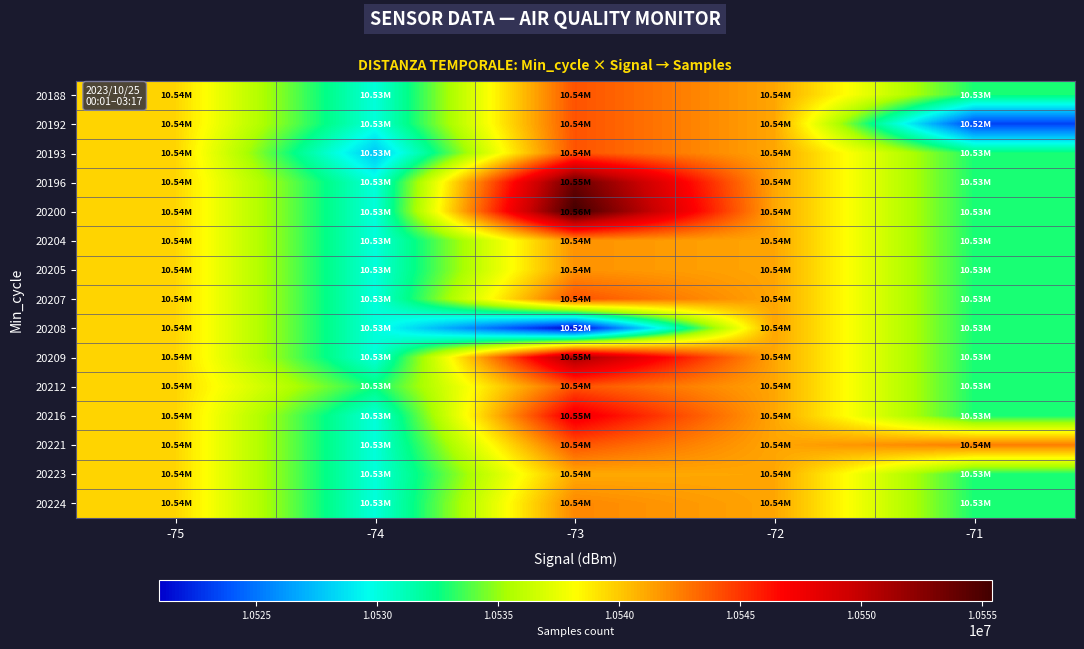

Reading right to left, list all the values displayed in this chart.

20188: -71=10532874.0	-72=10541174.0	-73=10544011.0	-74=10530182.5	-75=10539614.0
20192: -71=10523261.0	-72=10541174.0	-73=10544011.0	-74=10530182.5	-75=10539614.0
20193: -71=10532874.0	-72=10541174.0	-73=10544011.0	-74=10527668.0	-75=10539614.0
20196: -71=10532874.0	-72=10541174.0	-73=10553838.0	-74=10530182.5	-75=10539614.0
20200: -71=10532874.0	-72=10541174.0	-73=10555392.0	-74=10530182.5	-75=10539614.0
20204: -71=10532874.0	-72=10541174.0	-73=10541818.0	-74=10530182.5	-75=10539614.0
20205: -71=10532874.0	-72=10541174.0	-73=10541818.0	-74=10530182.5	-75=10539614.0
20207: -71=10532874.0	-72=10541174.0	-73=10544011.0	-74=10530182.5	-75=10539614.0
20208: -71=10532874.0	-72=10541174.0	-73=10521008.0	-74=10530182.5	-75=10539614.0
20209: -71=10532874.0	-72=10541174.0	-73=10551333.0	-74=10530182.5	-75=10539614.0
20212: -71=10532874.0	-72=10541174.0	-73=10544011.0	-74=10532697.0	-75=10539614.0
20216: -71=10532874.0	-72=10541174.0	-73=10547667.0	-74=10530182.5	-75=10539614.0
20221: -71=10542487.0	-72=10541174.0	-73=10544011.0	-74=10530182.5	-75=10539614.0
20223: -71=10532874.0	-72=10541174.0	-73=10541034.0	-74=10530182.5	-75=10539614.0
20224: -71=10532874.0	-72=10541174.0	-73=10542191.0	-74=10530182.5	-75=10539614.0